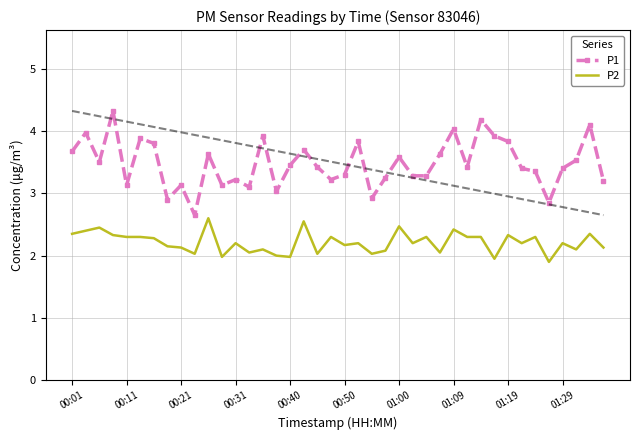

The value of P2 at 00:11 is 2.3. True or false?

True